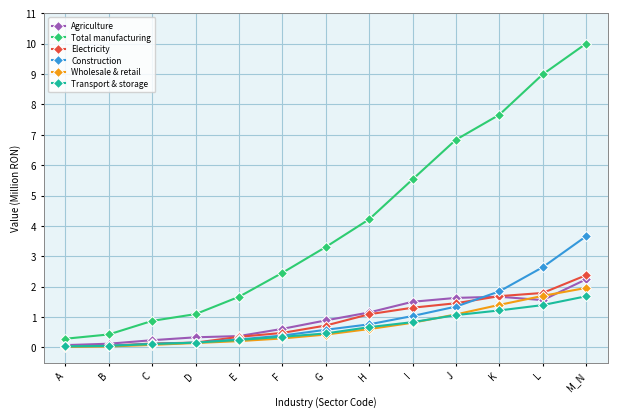

Does the chart display data point markers on the line(s)?

Yes